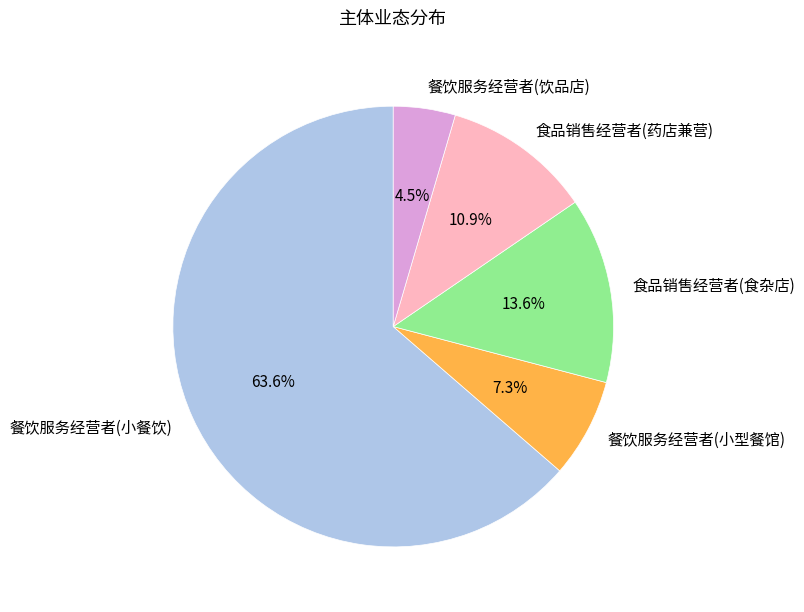

Count the number of slices in the pie.

5